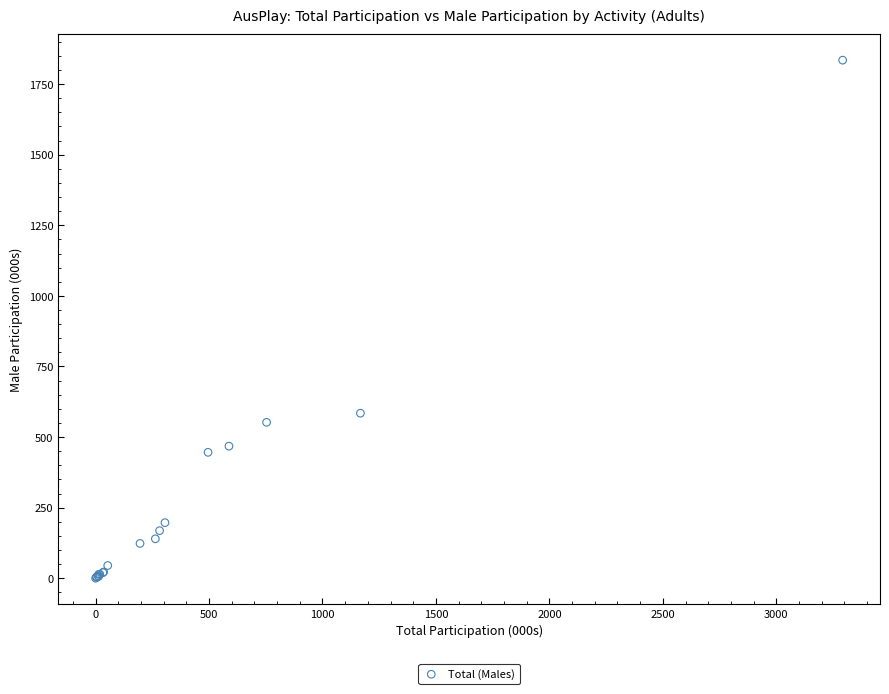

What Y value in the scatter plot is closest to 917?

584.6